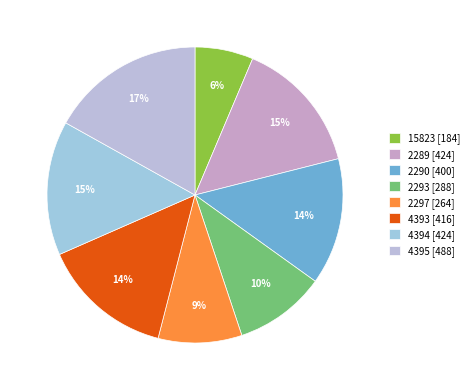

What percentage do 4395 and 4393 together represent?

31.3%